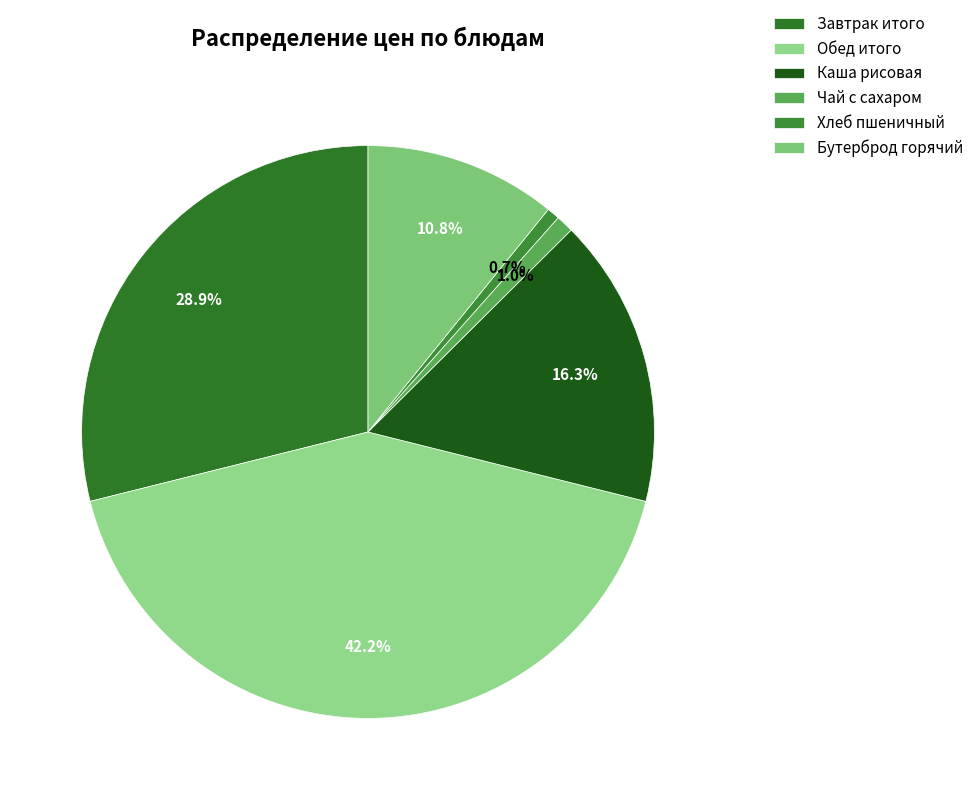

The Завтрак итого slice represents 29% of the pie. True or false?

True